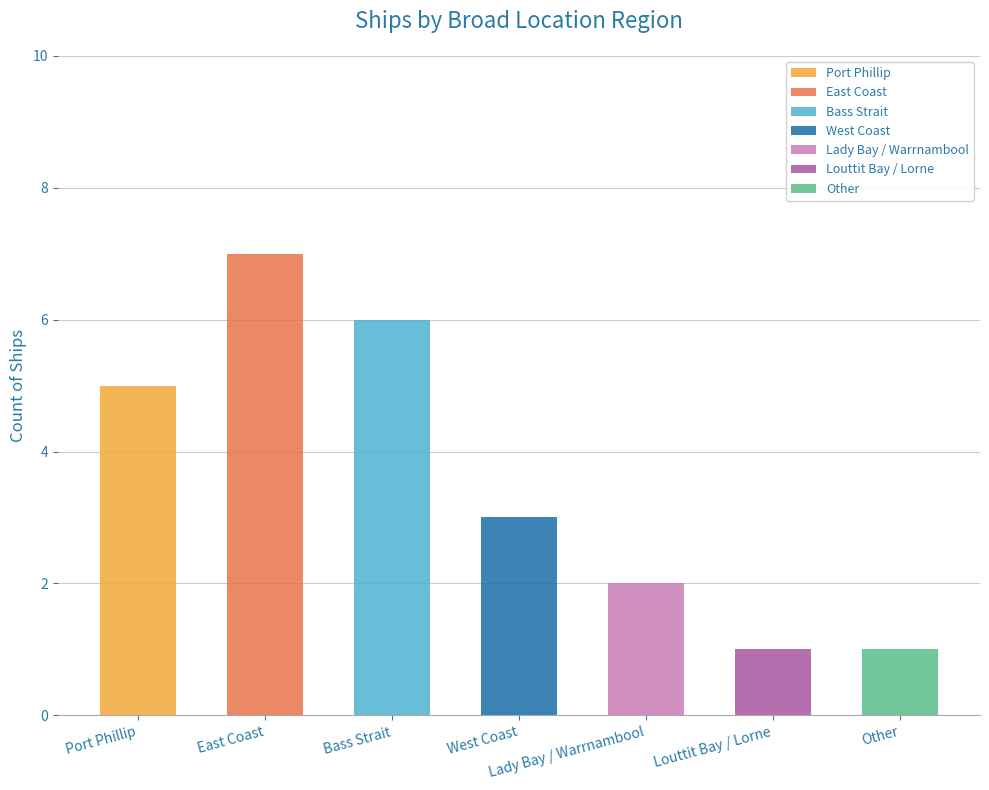

Rank the categories by value from highest to lowest.

East Coast, Bass Strait, Port Phillip, West Coast, Lady Bay / Warrnambool, Louttit Bay / Lorne, Other